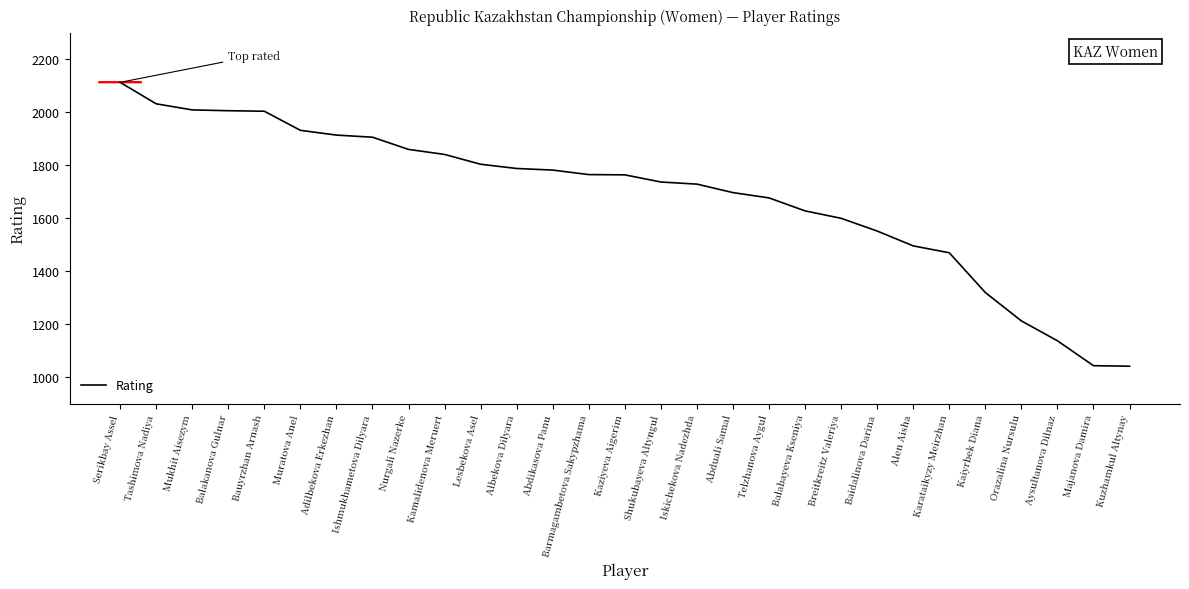

The chart shows a value of 3195 at Muratova Anel. True or false?

False